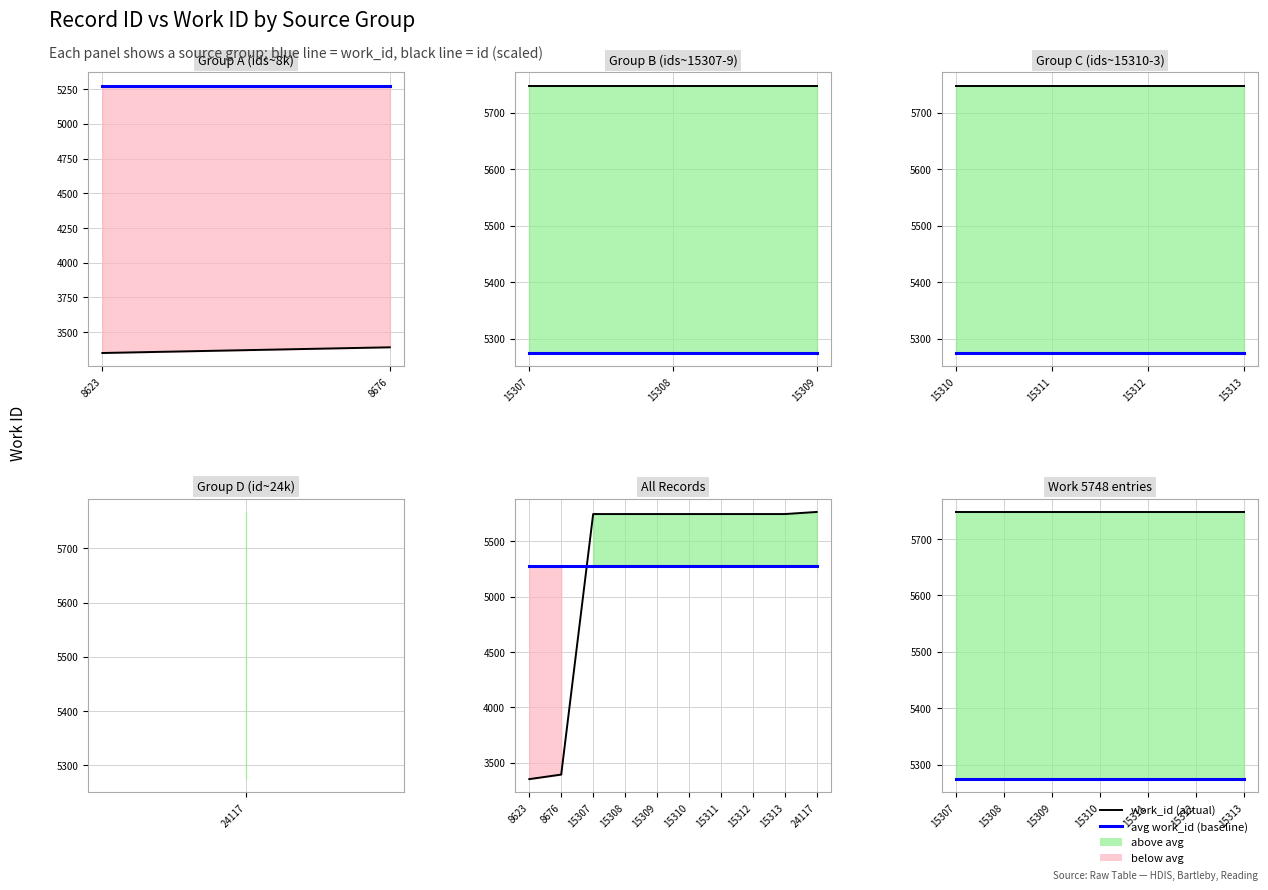

Rank the series by their maximum value, from lowest to highest.

avg work_id, work_id (actual)